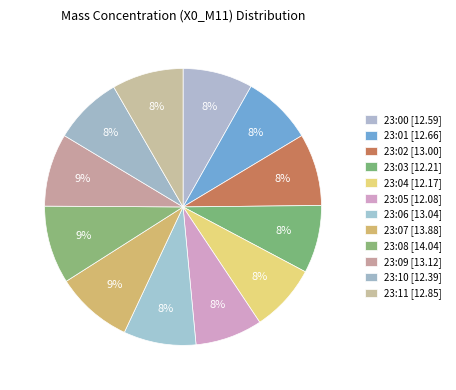

True or false: 23:00 accounts for 23% of the total.

False